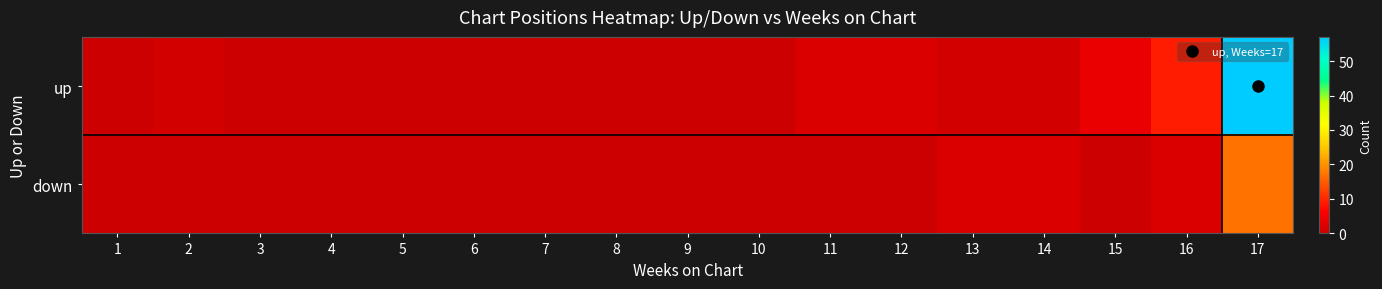

At how many categories does at least one series exceed 9?

1